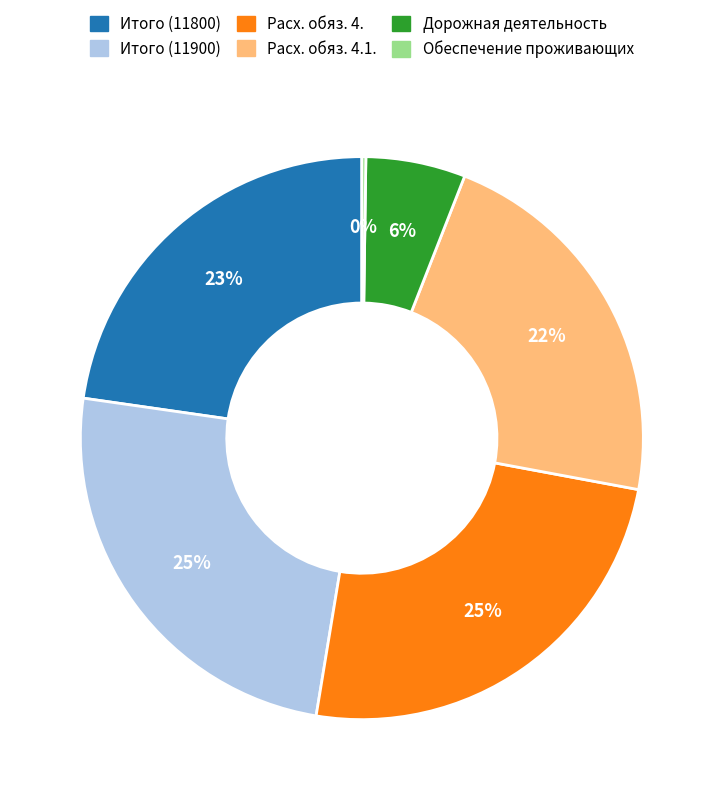

Does any single category account for the majority?

No